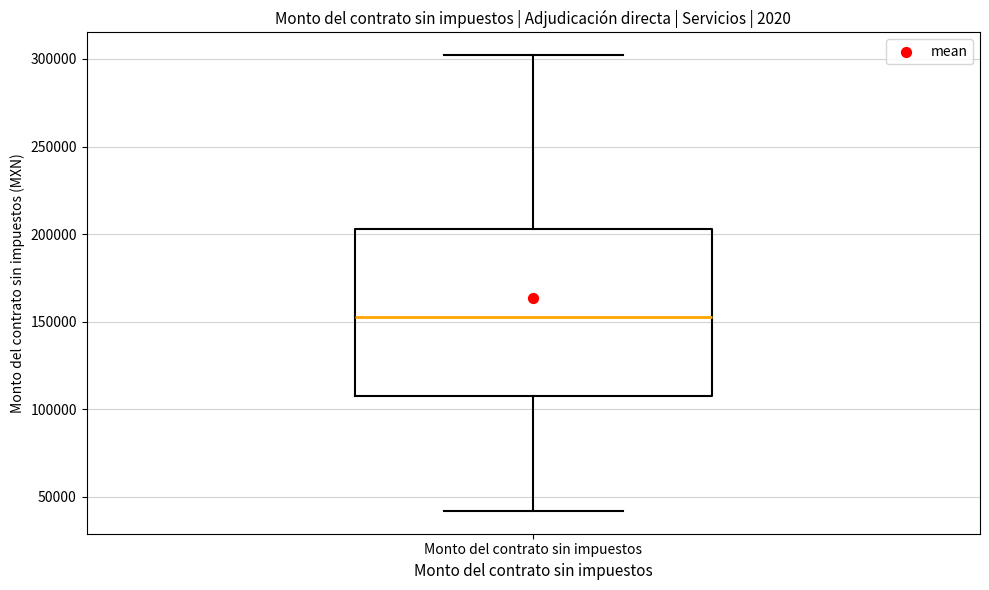

Where is the lower edge of the box for Monto del contrato sin impuestos on the y-axis? The values are not printed on the chart, so give them approximately, as read against the axis.

110000